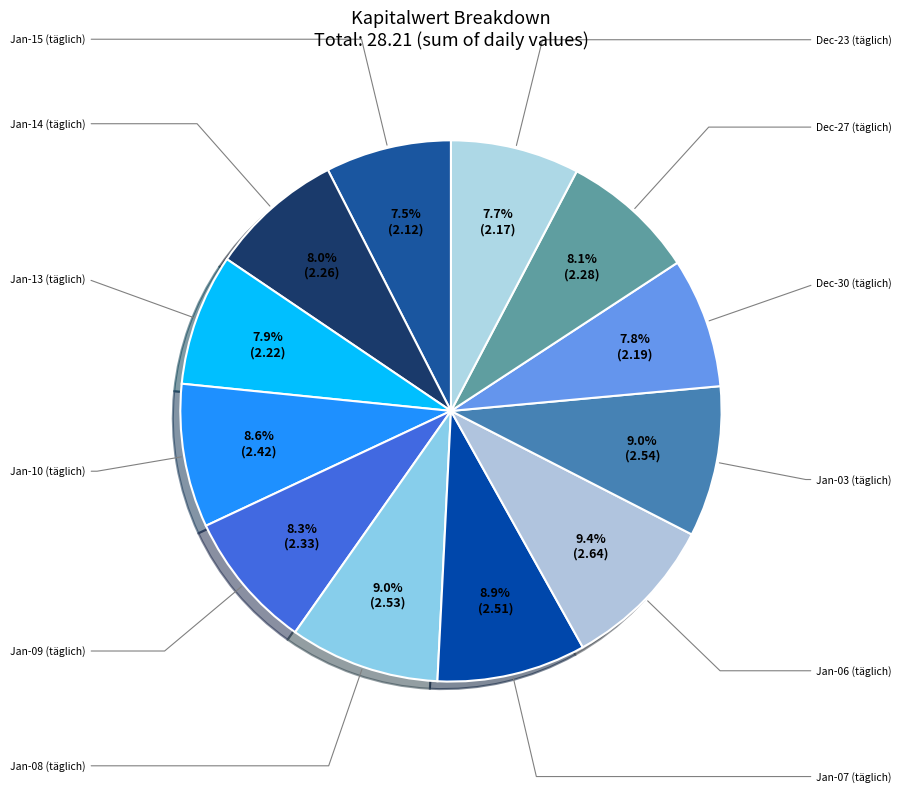

How many segments does this pie chart have?

12